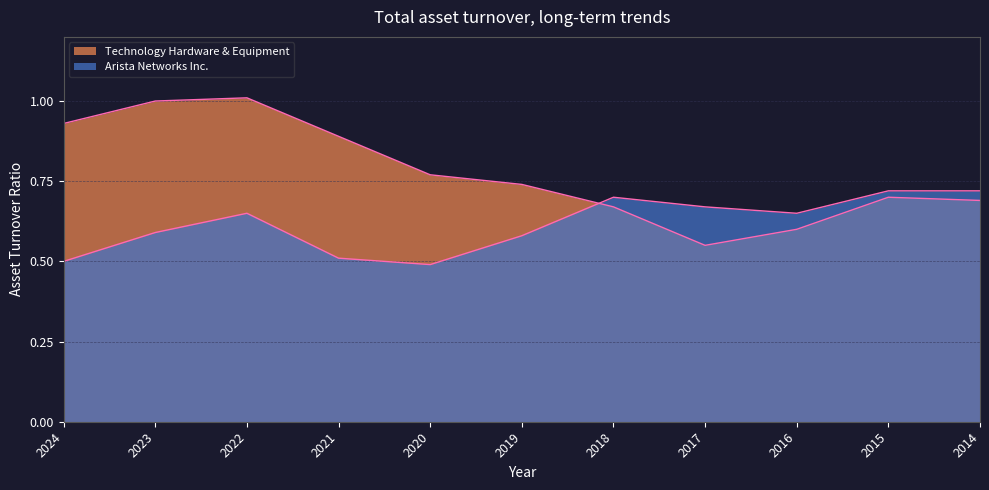

Reading right to left, list all the values displayed in this chart.

Arista Networks Inc.: 2014=0.7	2015=0.7	2016=0.7	2017=0.7	2018=0.7	2019=0.6	2020=0.5	2021=0.5	2022=0.7	2023=0.6	2024=0.5
Technology Hardware & Equipment: 2014=0.7	2015=0.7	2016=0.6	2017=0.6	2018=0.7	2019=0.7	2020=0.8	2021=0.9	2022=1.0	2023=1.0	2024=0.9